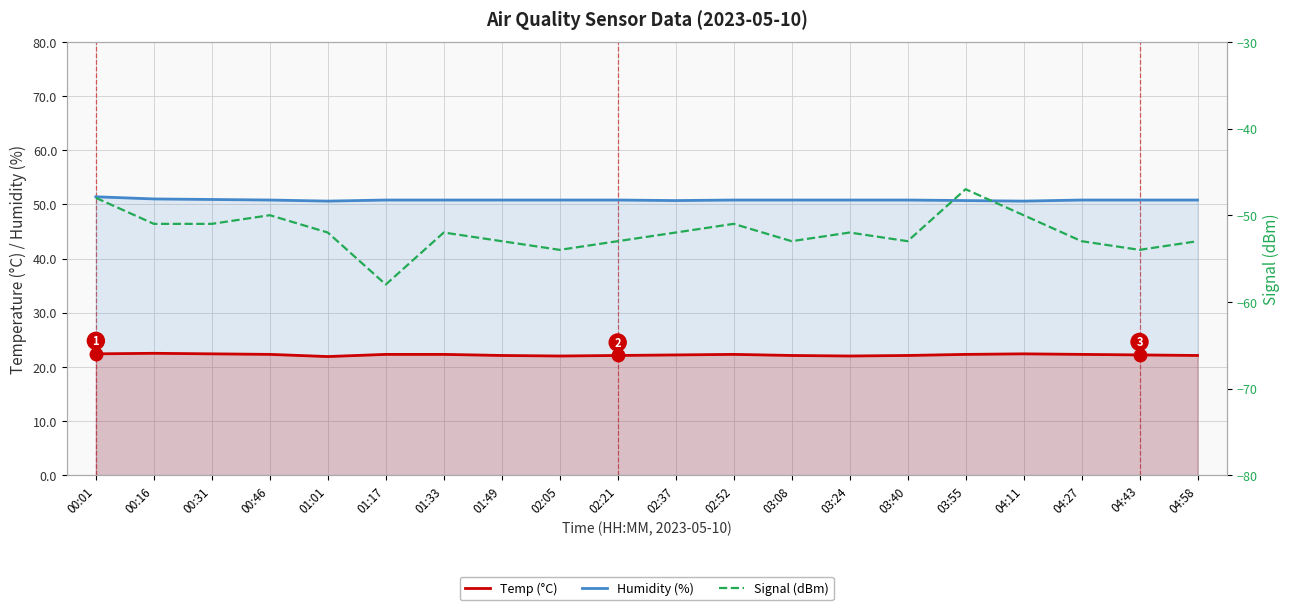

Reading right to left, list all the values displayed in this chart.

Temp (°C): 22.1	22.2	22.3	22.4	22.3	22.1	22.0	22.1	22.3	22.2	22.1	22.0	22.1	22.3	22.3	21.9	22.3	22.4	22.5	22.4
Humidity (%): 50.8	50.8	50.8	50.6	50.7	50.8	50.8	50.8	50.8	50.7	50.8	50.8	50.8	50.8	50.8	50.6	50.8	50.9	51.0	51.4
Signal (dBm): -53.0	-54.0	-53.0	-50.0	-47.0	-53.0	-52.0	-53.0	-51.0	-52.0	-53.0	-54.0	-53.0	-52.0	-58.0	-52.0	-50.0	-51.0	-51.0	-48.0